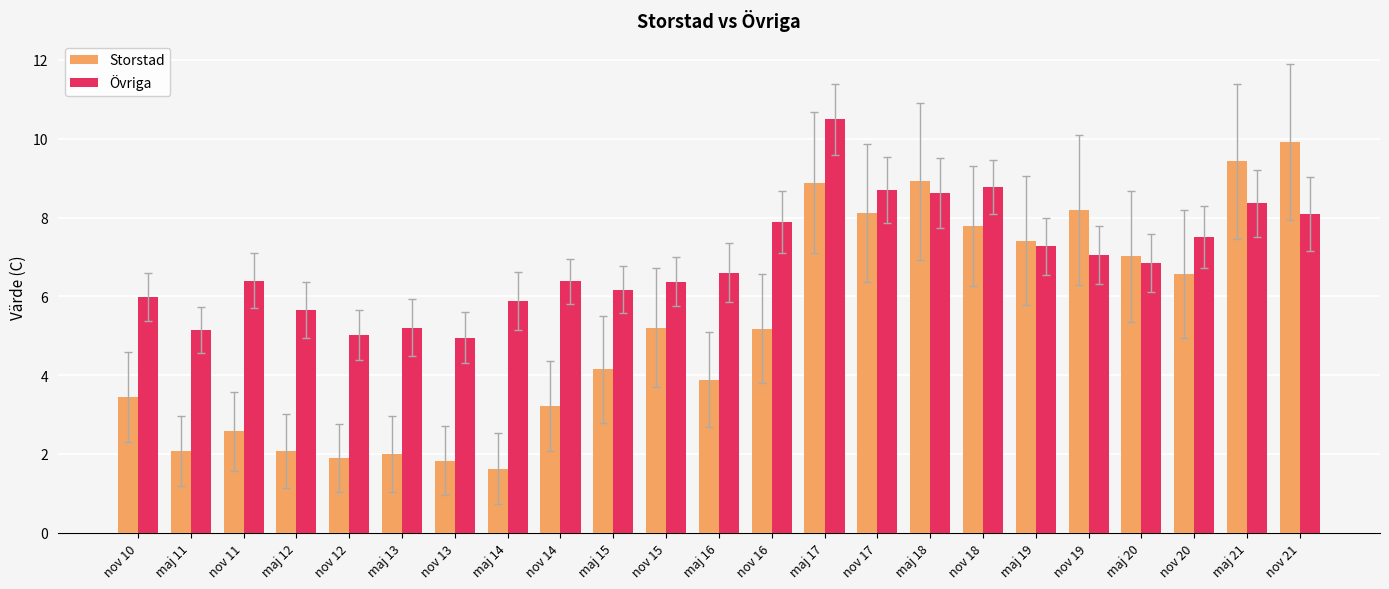

Rank the series by their maximum value, from lowest to highest.

Storstad, Övriga